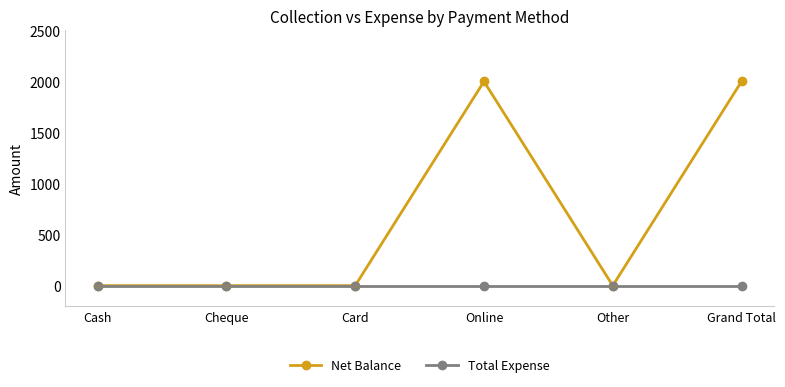

List the series in order of their peak value, lowest first.

Total Expense, Net Balance